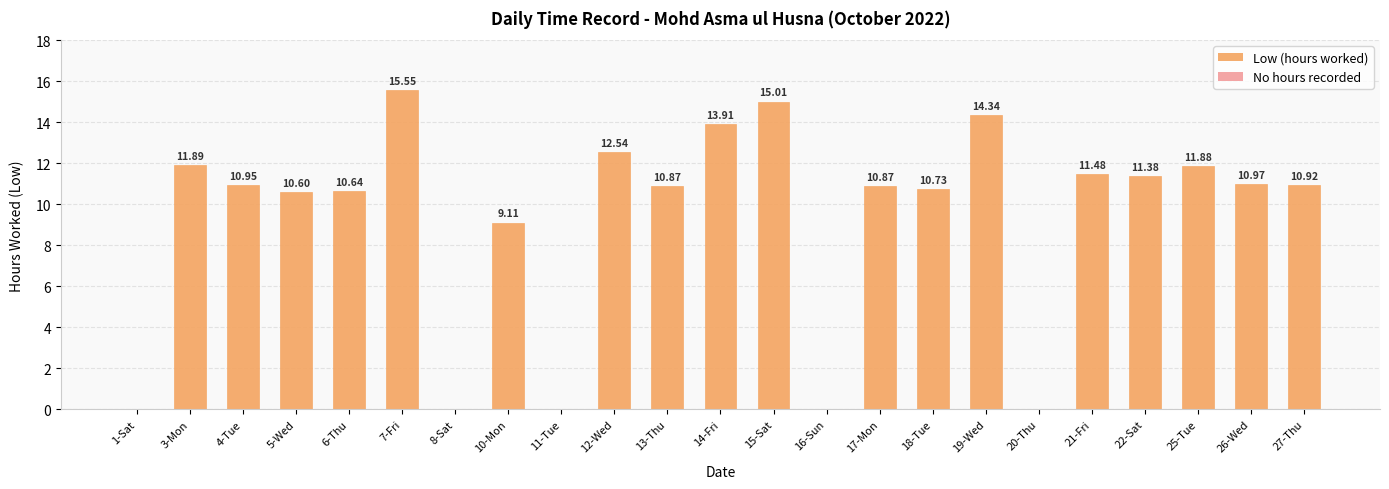

How many positive values are there?

18